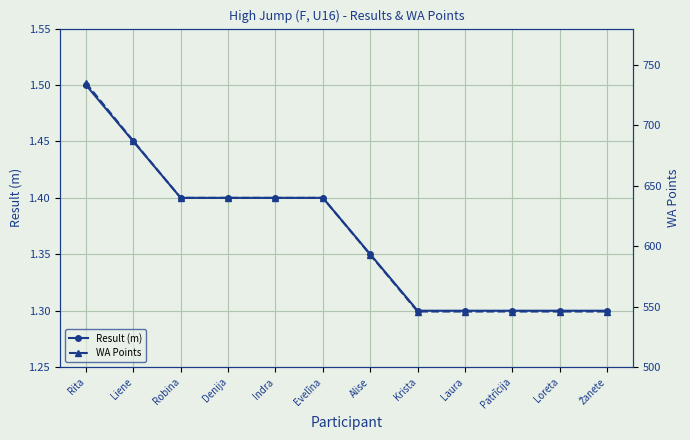

True or false: Result (m) has more than 2 points higher than both neighbors.

False